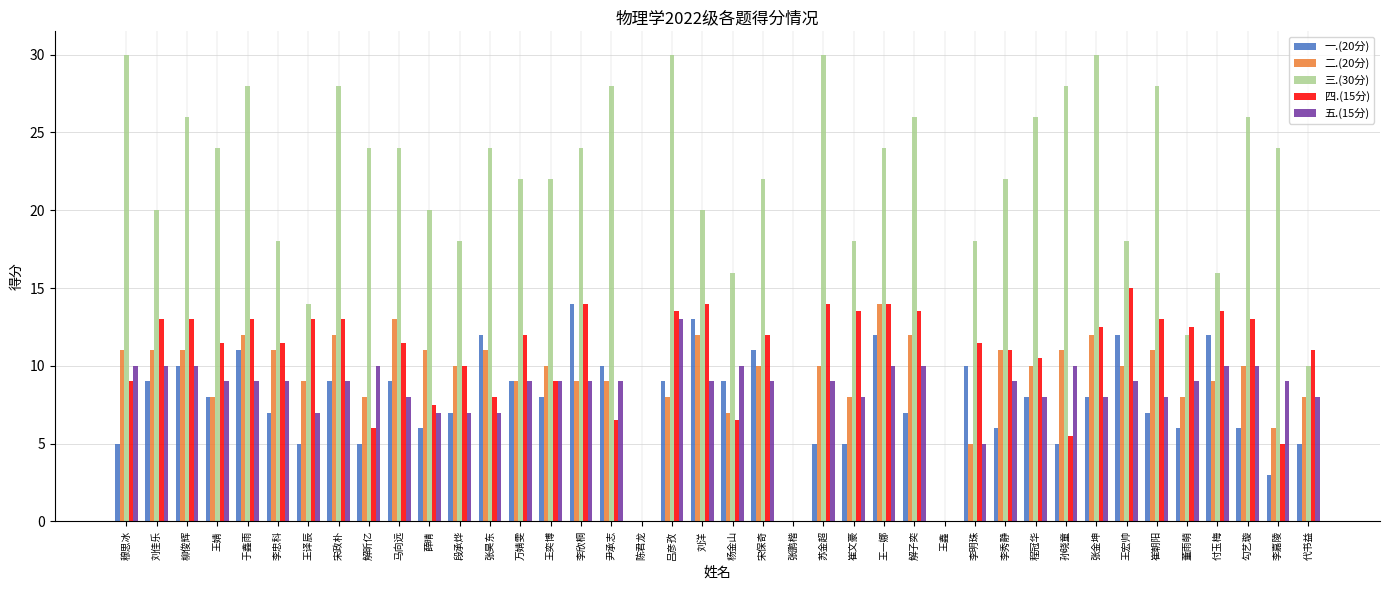

Is the value of 三.(30分) at 代书益 greater than the value of 二.(20分) at 王婧?

Yes